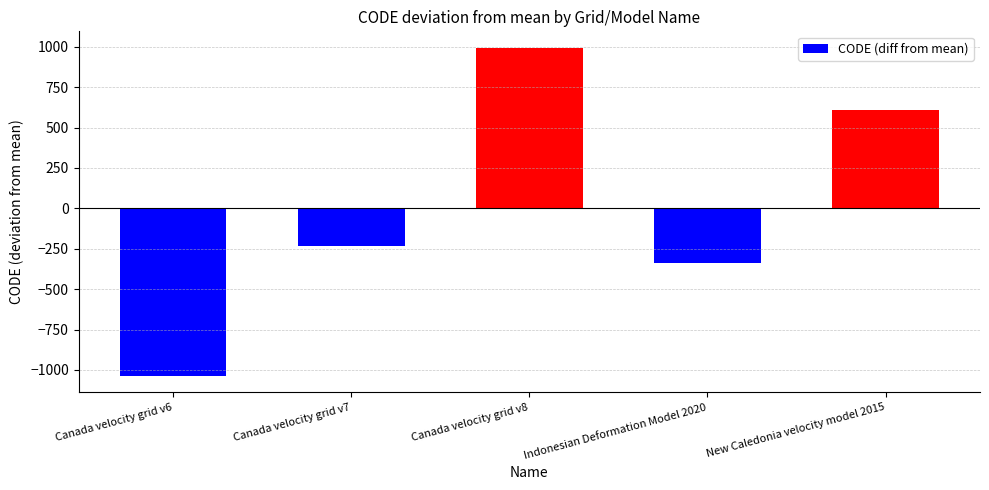

Between New Caledonia velocity model 2015 and Canada velocity grid v7, which is larger?

New Caledonia velocity model 2015